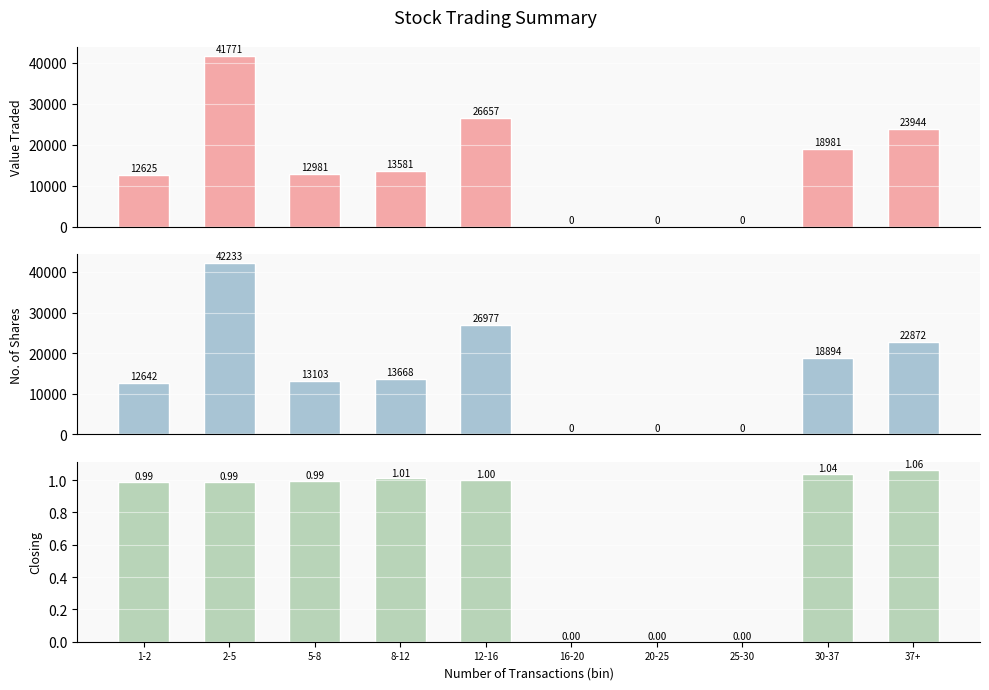

How many bars are there in total?

30